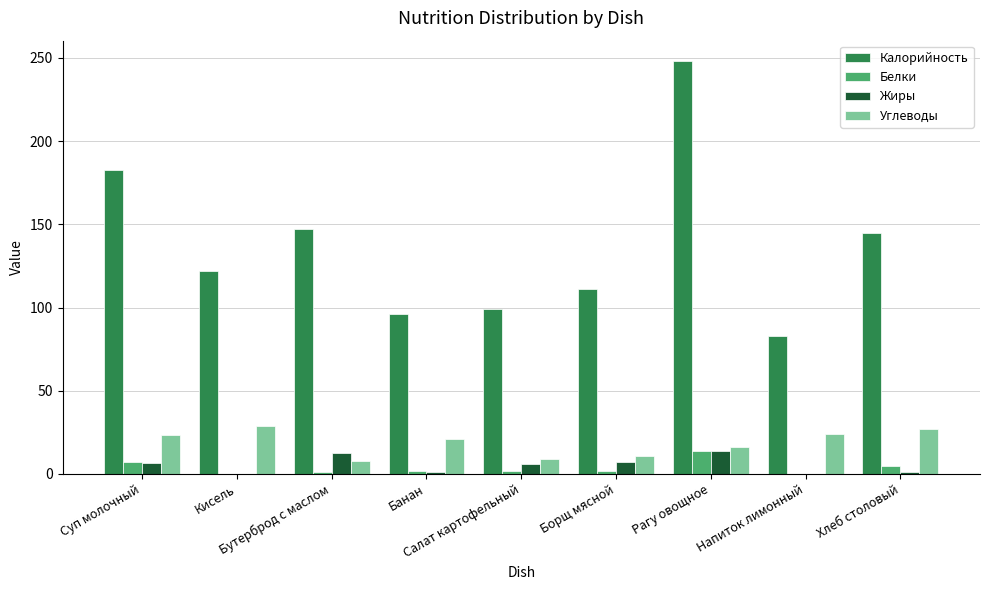

What is the sum of the Жиры values at Хлеб столовый and Кисель?

1.0